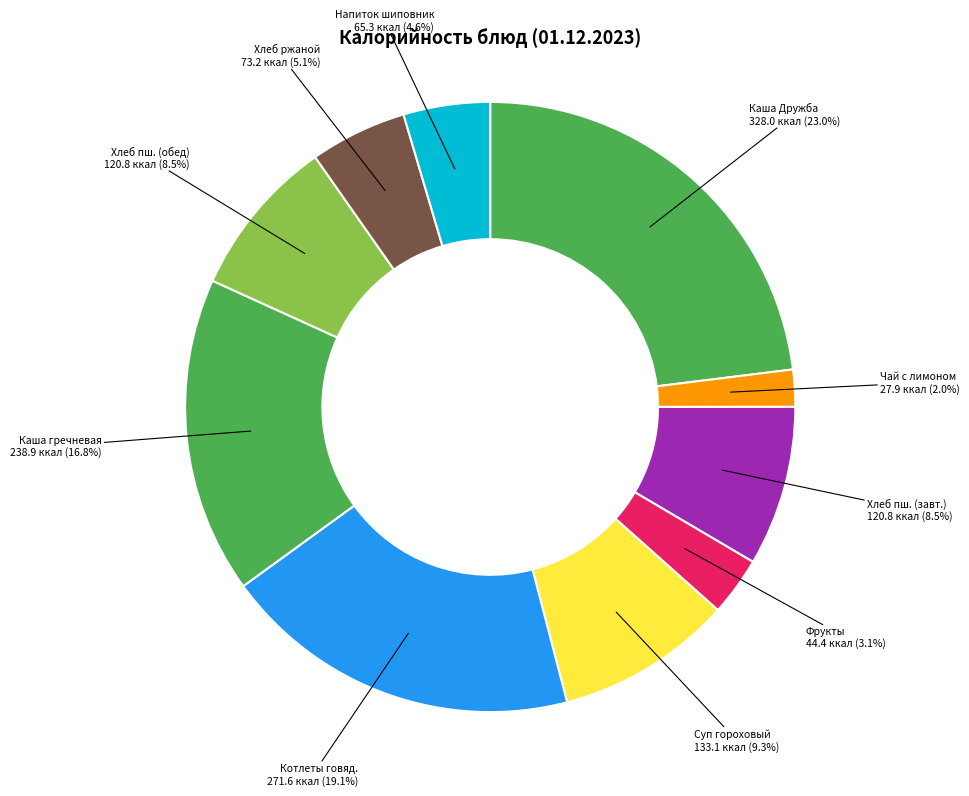

Is there any slice that represents more than half of the pie?

No